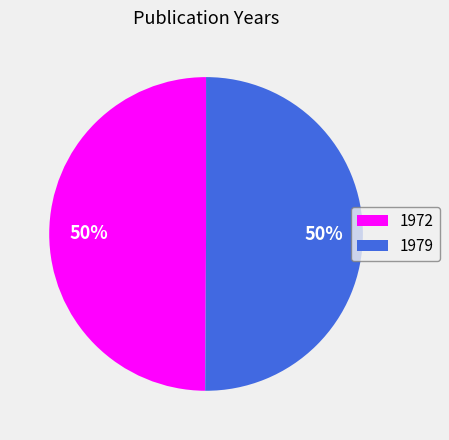

How many segments does this pie chart have?

2